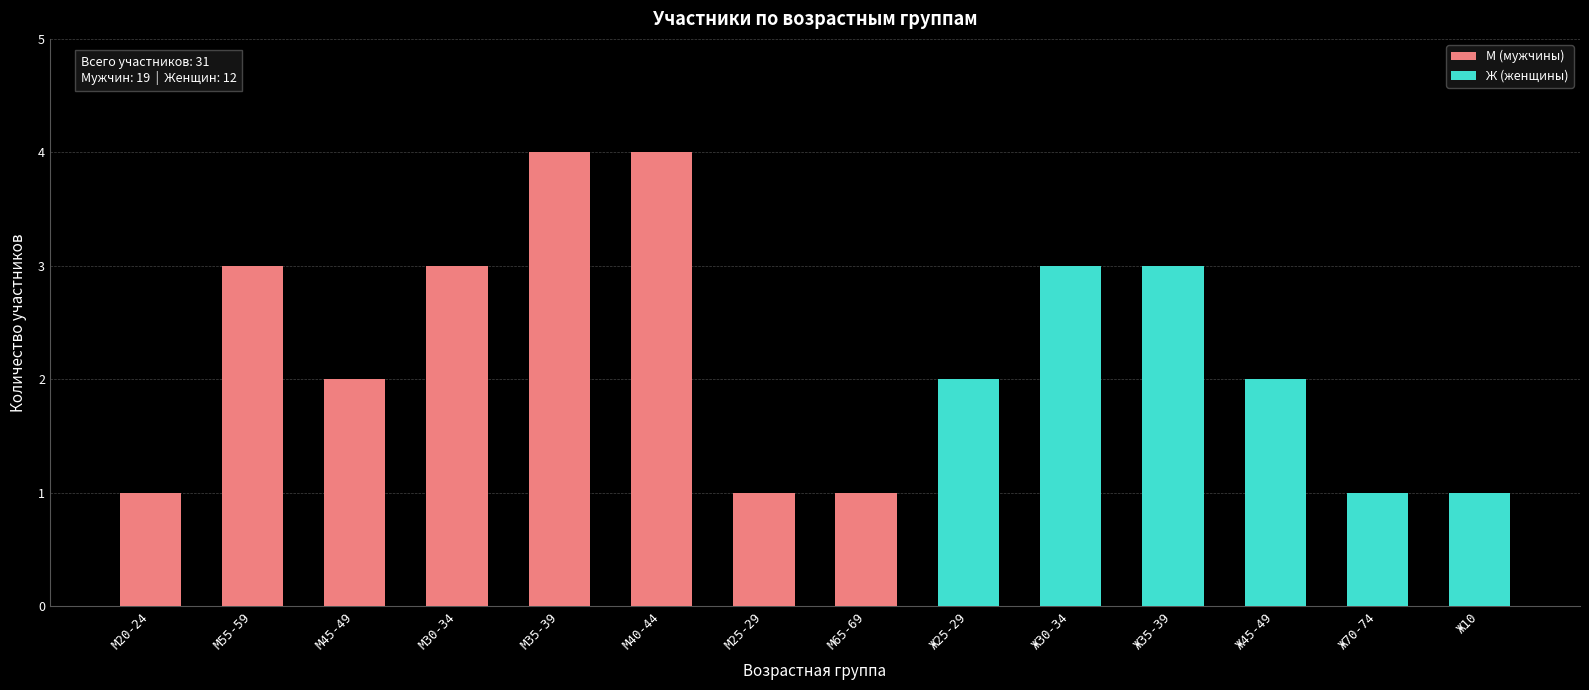

Is it true that М (мужчины) equals 0 at Ж10?

True